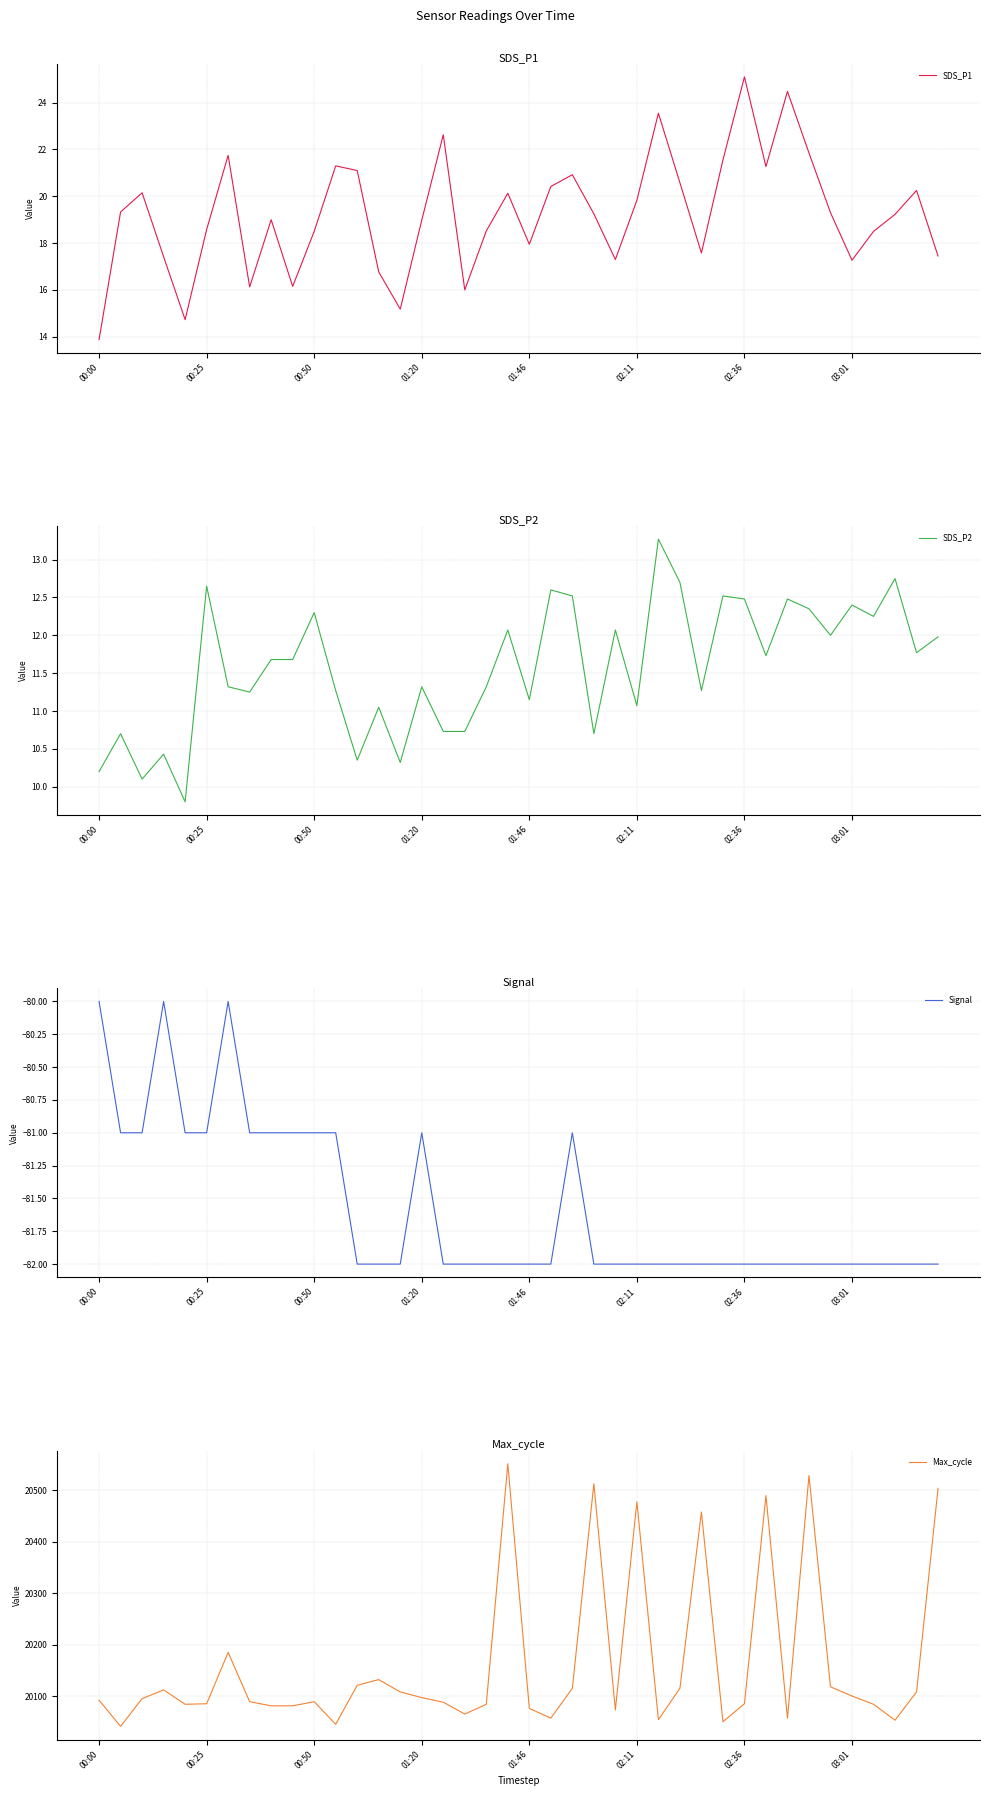

How many values in the Max_cycle series are below 20092?

20